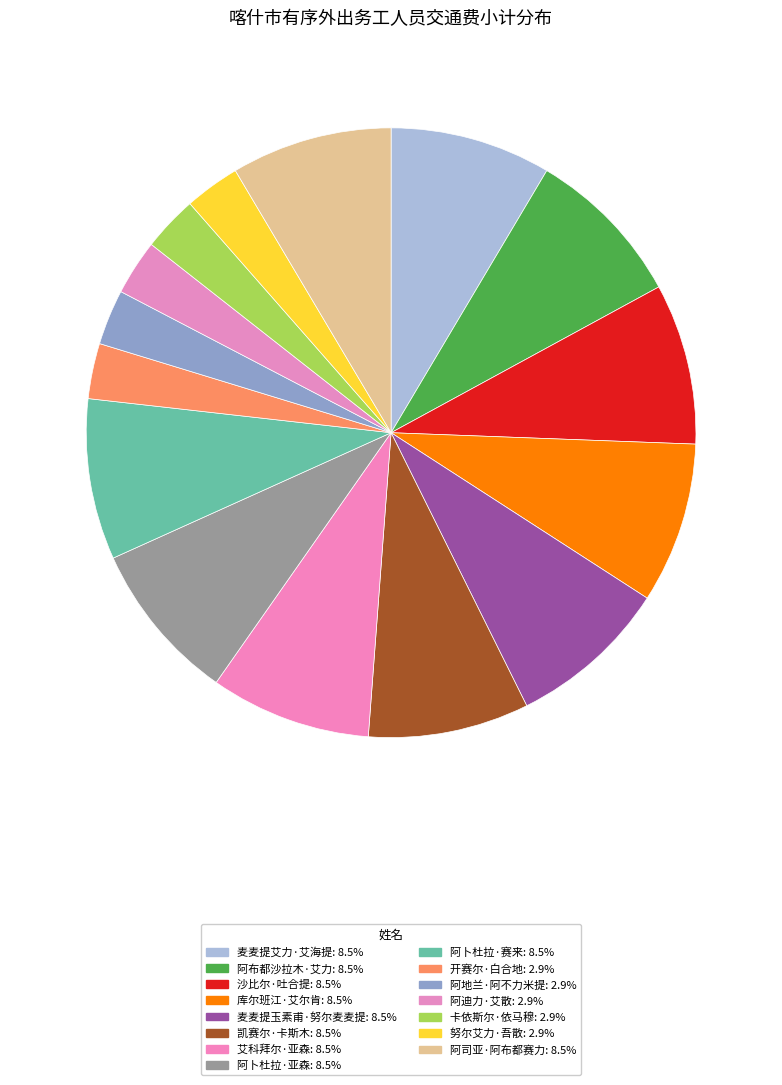

To the nearest percent, what percentage of the pie is 阿地兰·阿不力米提?

3%